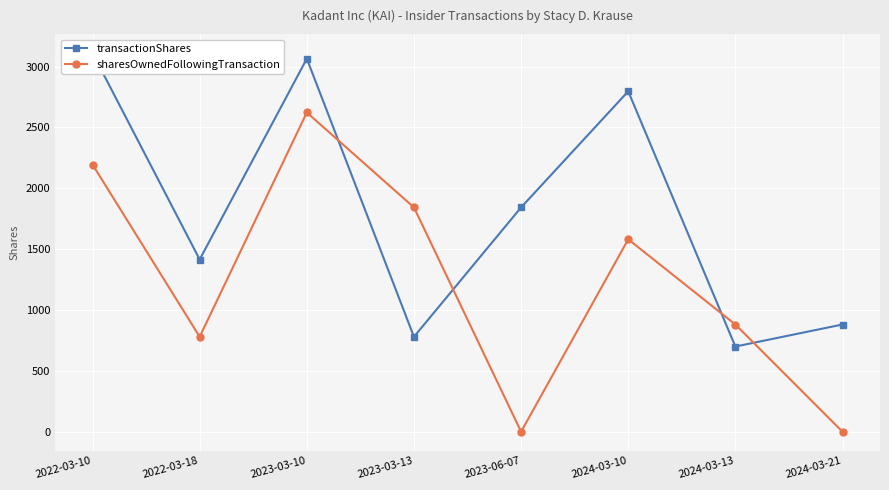

How many lines are shown in the chart?

2